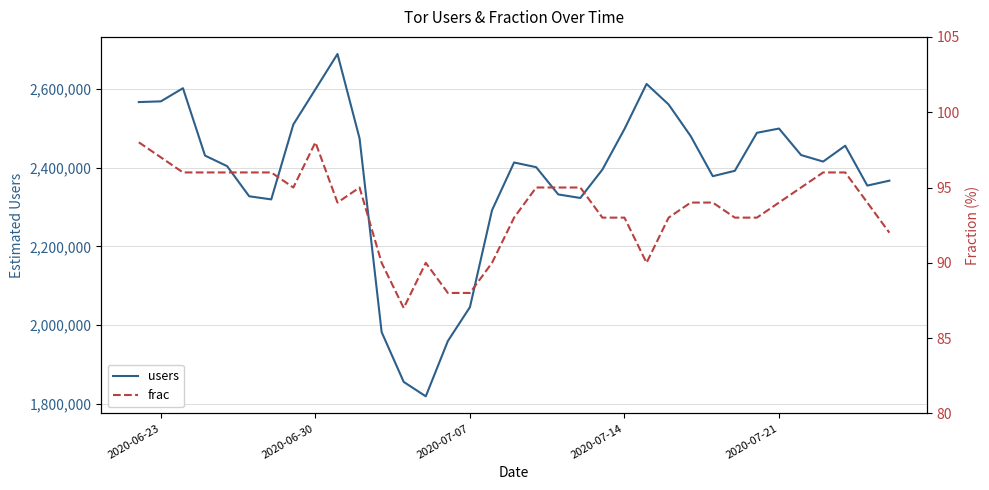

What is the maximum value for users?

2689120